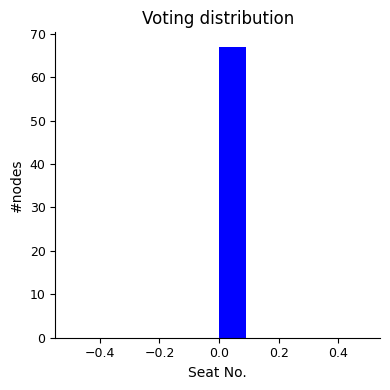

What is the height of the bar covering 0.0 to 0.1 on the x-axis? The values are not printed on the chart, so give them approximately, as read against the axis.

67